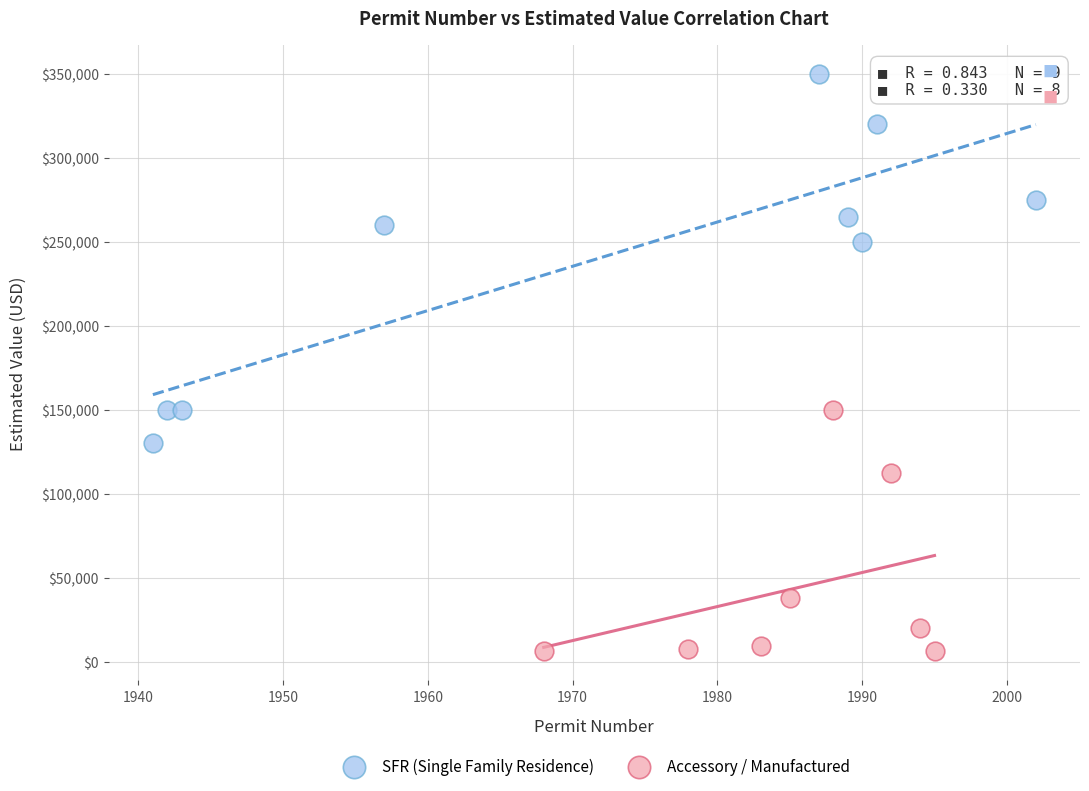

Which series has the widest spread of Y values?

SFR (Single Family Residence)